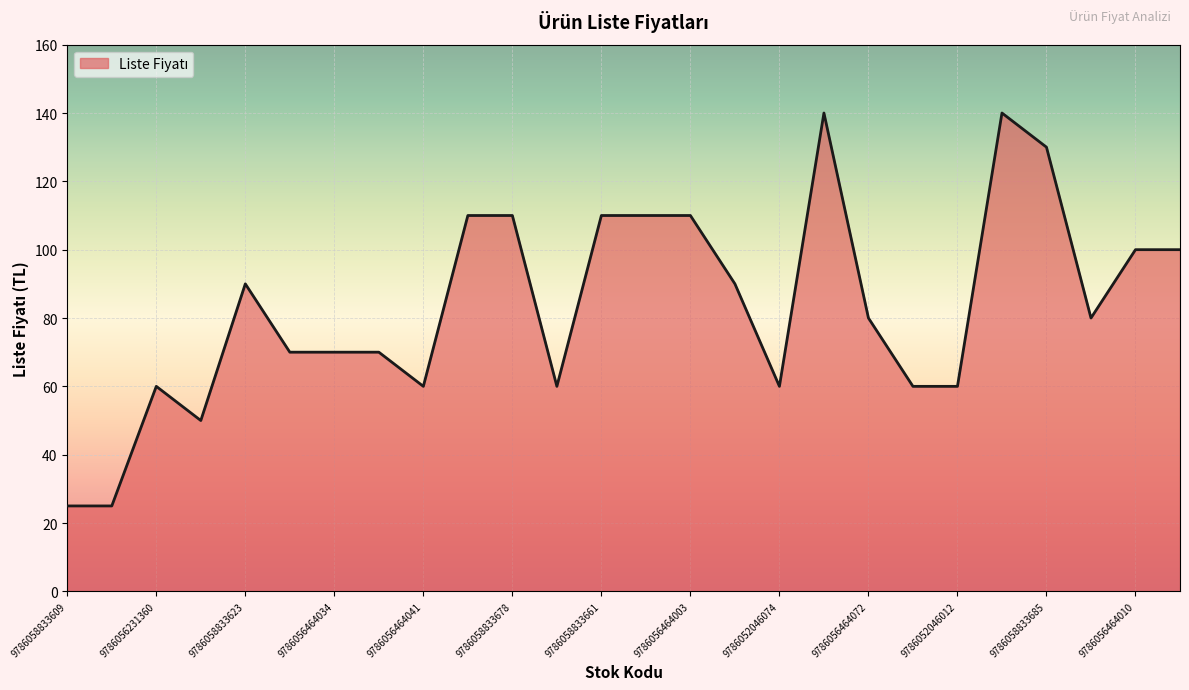

What is the maximum value shown in the chart?

140